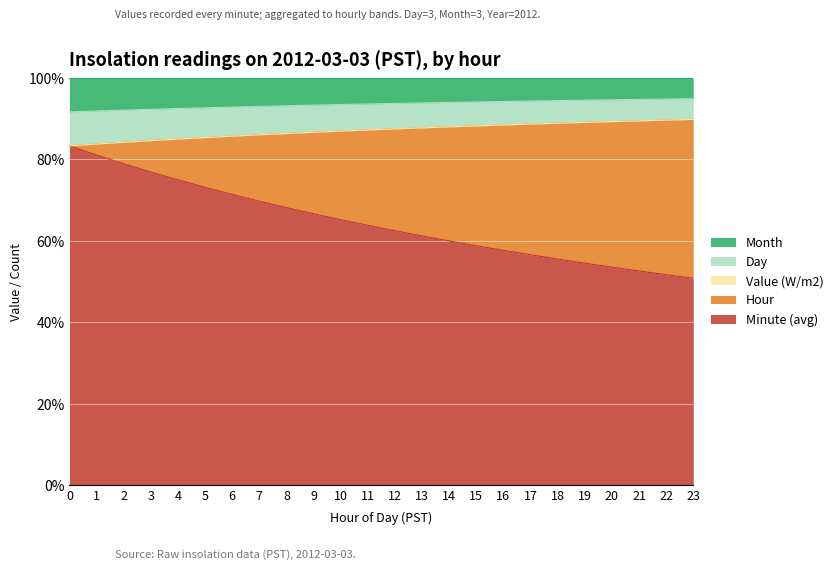

What is the spread (max minus min) of values at Hour 23?

30